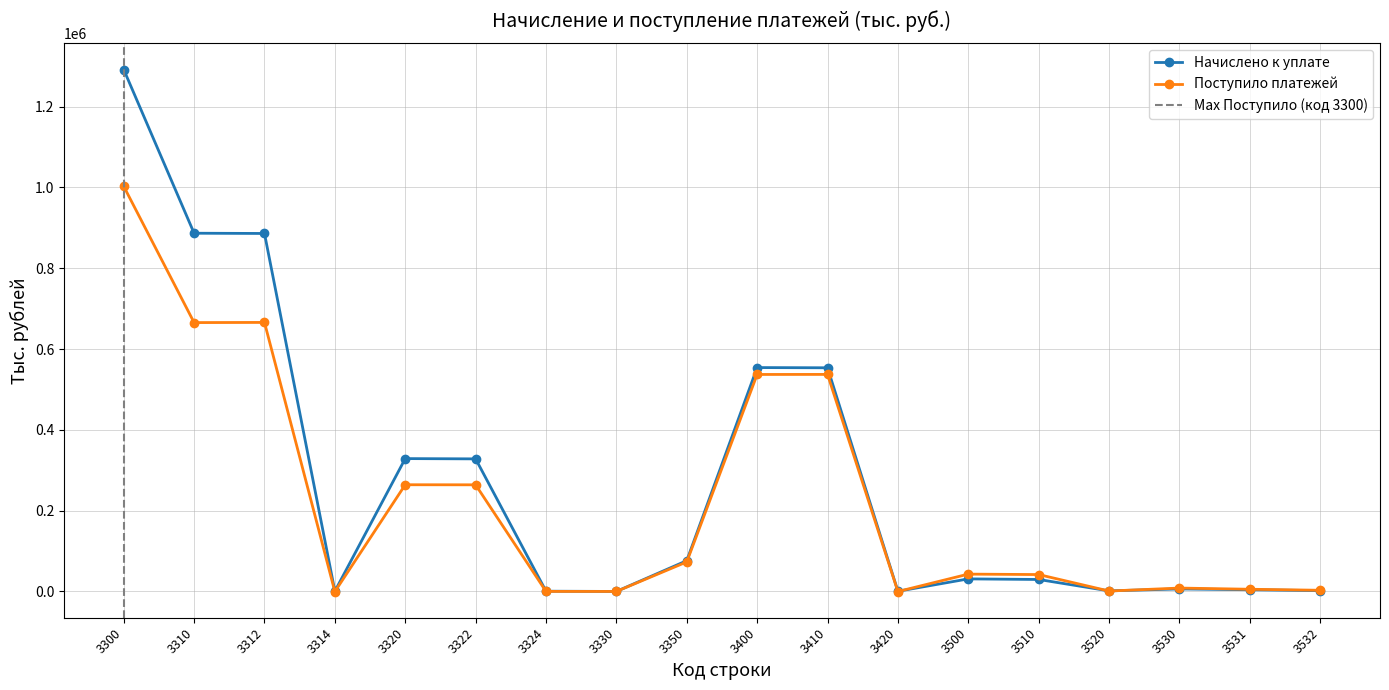

Reading right to left, list all the values displayed in this chart.

Начислено к уплате: 2024	4261	6285	1471	29666	31137	530	553674	554204	76229	38	670	328205	328875	596	886153	886749	1291891
Поступило платежей: 2956	5468	8424	1076	41849	42925	-136	537266	537130	73114	21	172	263994	264166	-402	665957	665555	1002856